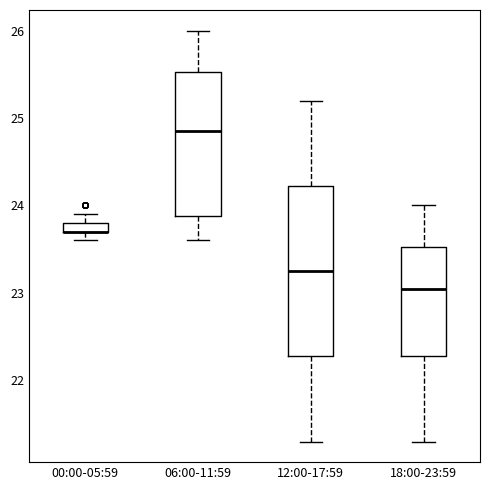

Where does the median line of the box for 06:00-11:59 sit on the y-axis? The values are not printed on the chart, so give them approximately, as read against the axis.

24.9